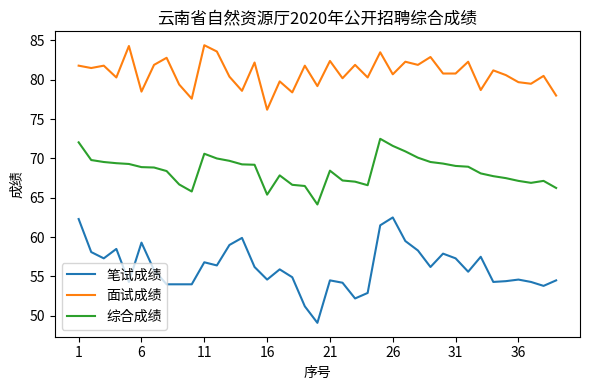

How many series are shown in this chart?

3